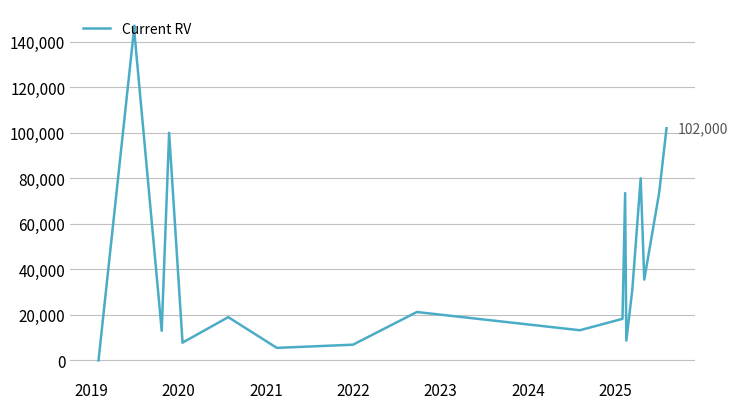

Reading left to right, transcribe all the data shown in this chart.

0	147000	144000	13000	100000	7800	19000	5500	6900	21250	13250	18250	73500	8700	31000	80000	35500	73500	102000